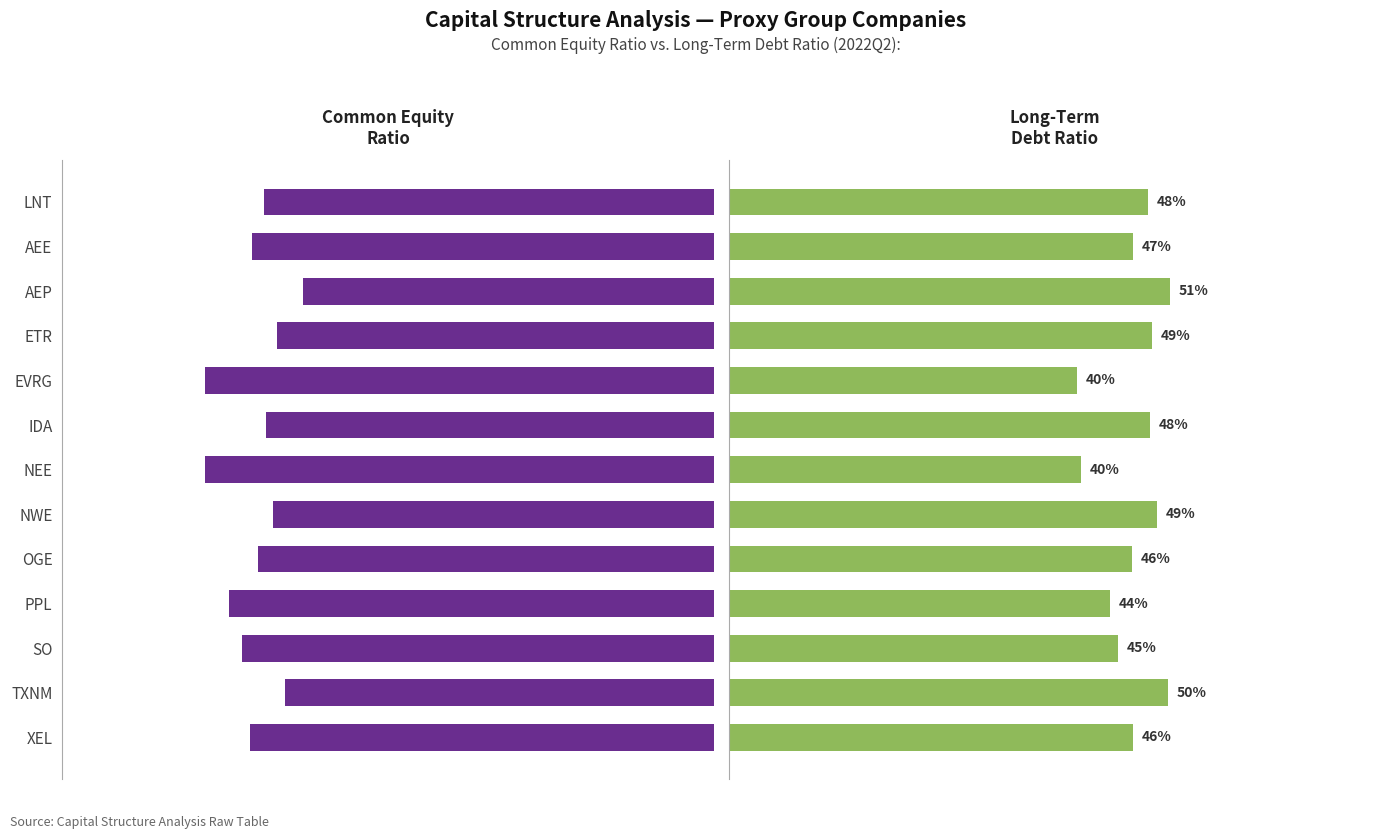

Rank the series by their maximum value, from highest to lowest.

Common Equity Ratio, Long-Term Debt Ratio